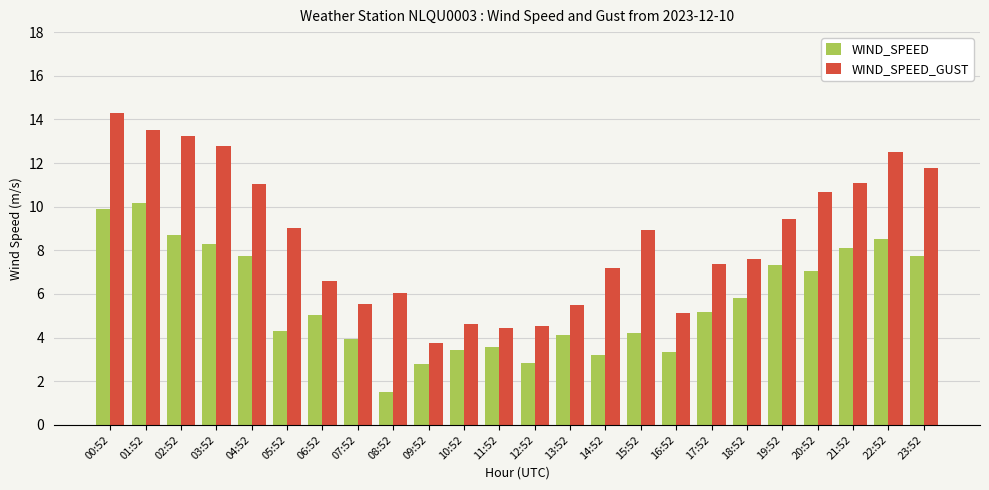

Read the WIND_SPEED_GUST value at 15:52.

8.9